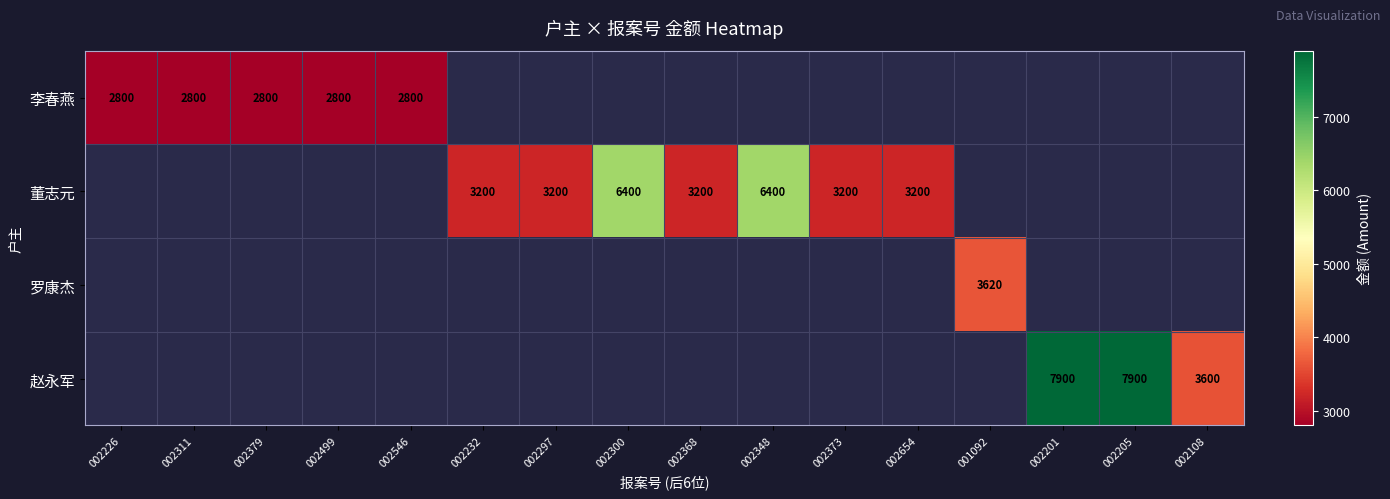

At which category does the chart reach its minimum across all series?

002226